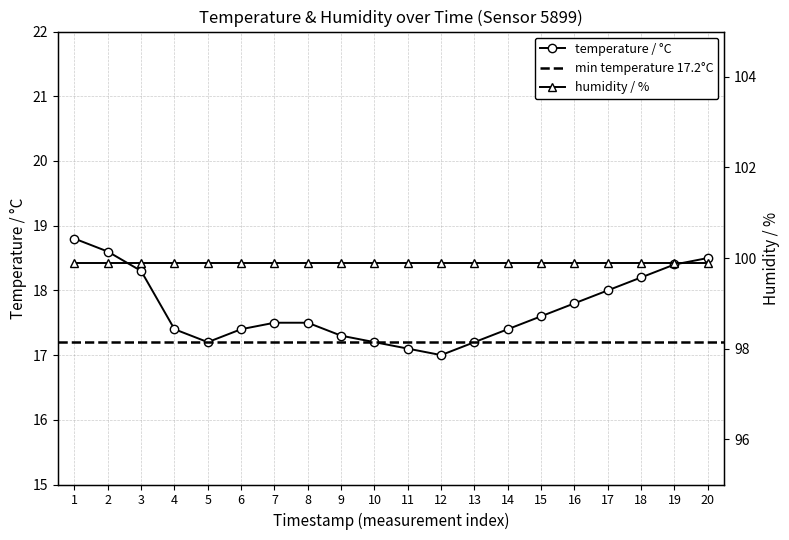

Is it true that temperature / °C equals 17.3 at 9?

True